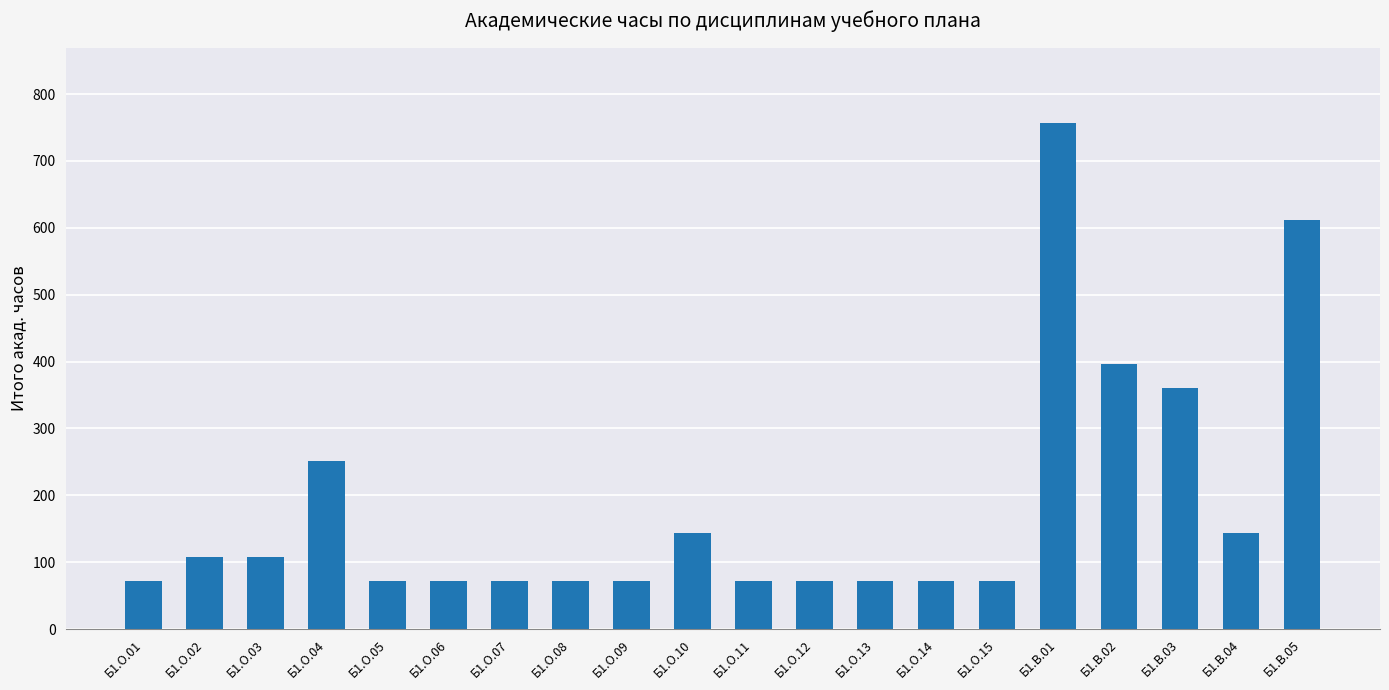

What is the label of the 2nd bar from the left?

Б1.О.02